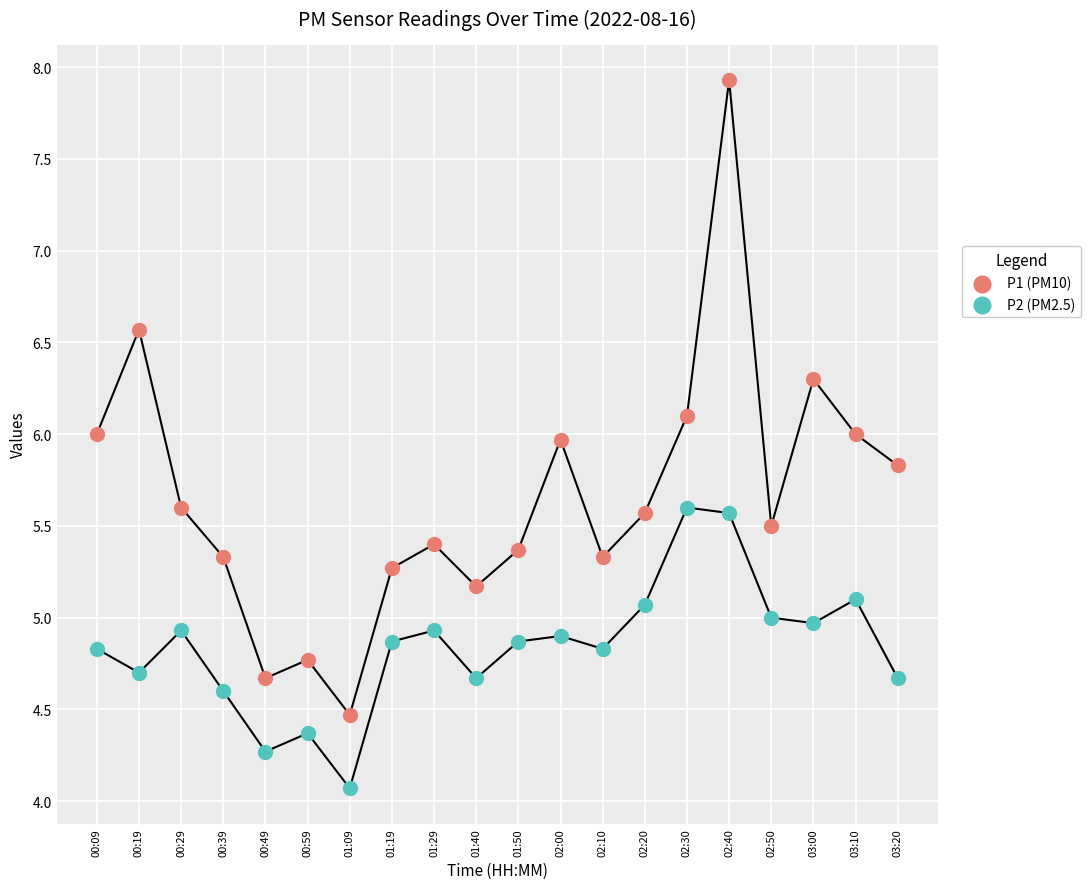

Which series contains the highest Y value?

P1 (PM10)